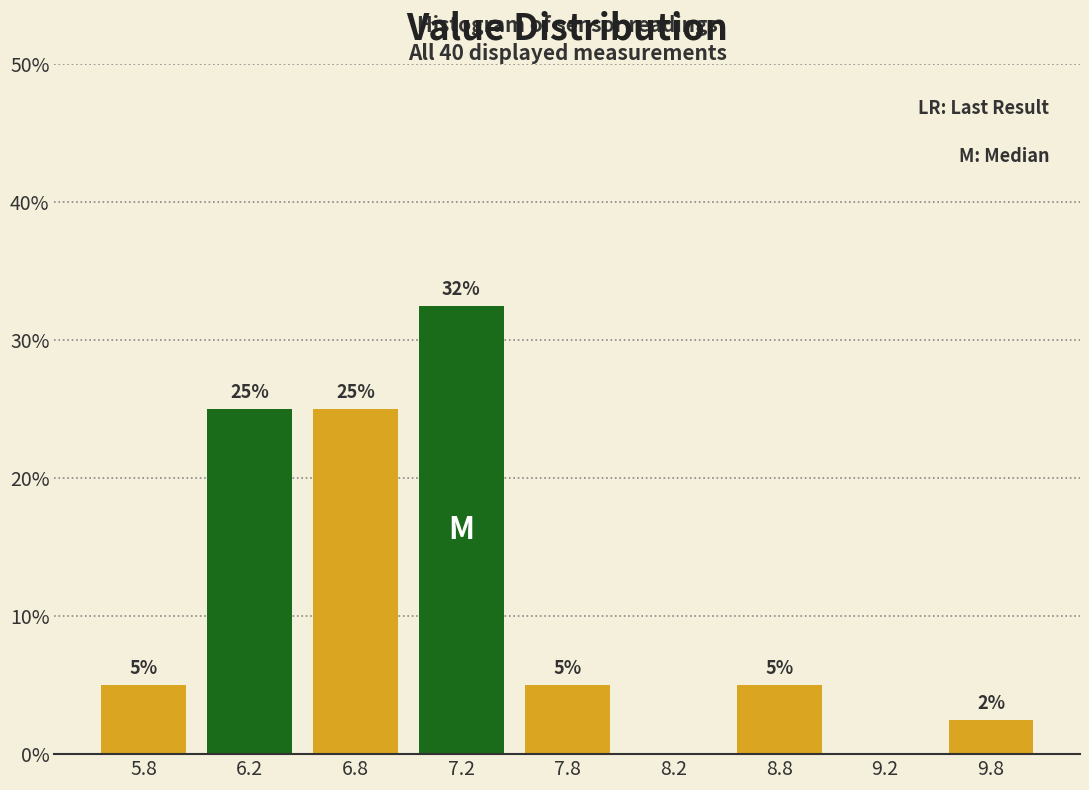

What is the maximum value shown in the chart?

32.5